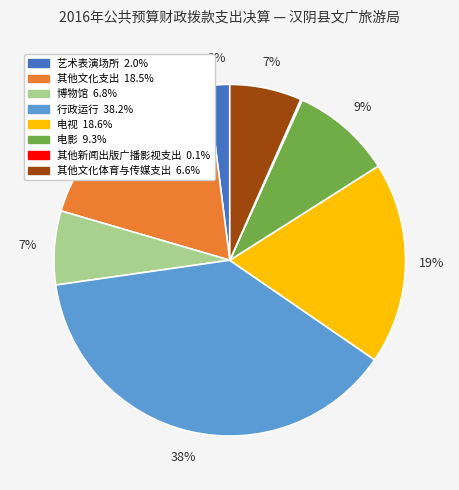

The 电视 slice represents 19% of the pie. True or false?

True